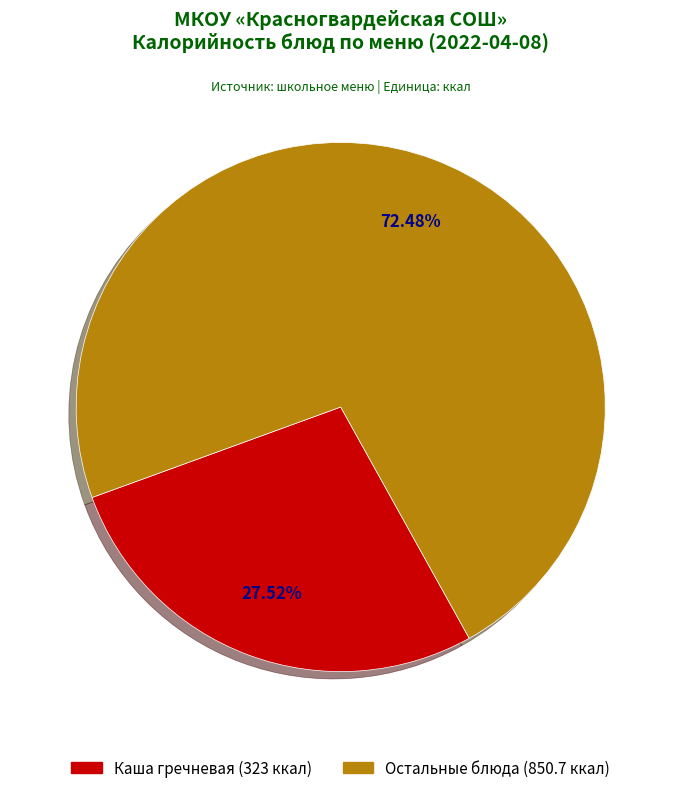

How many slices are in this pie chart?

2